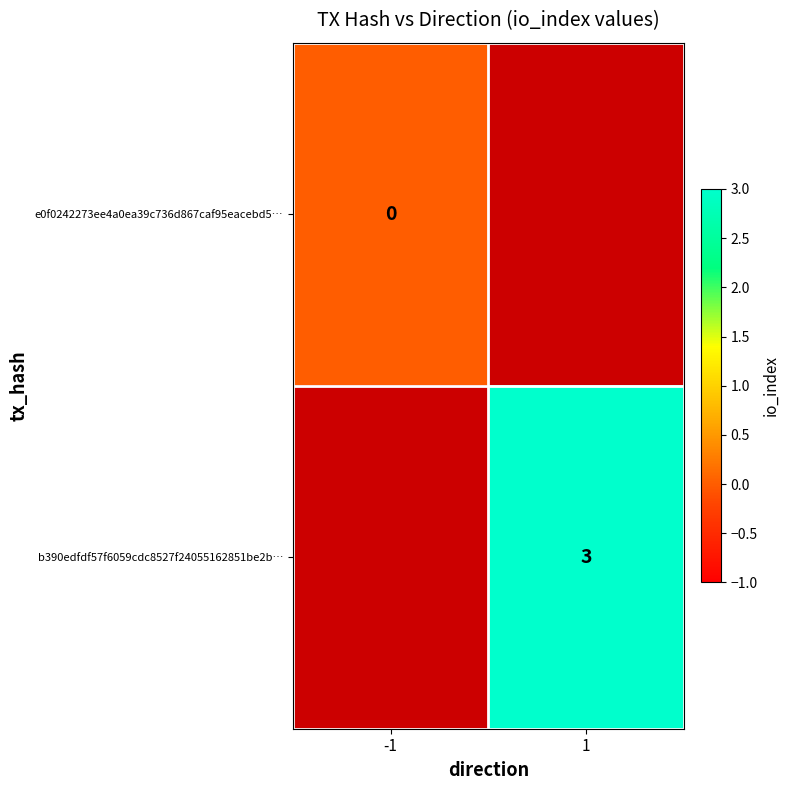

True or false: b390edfdf57f6059cdc8527f24055162851be2b… has a value of 3 at 1.

True